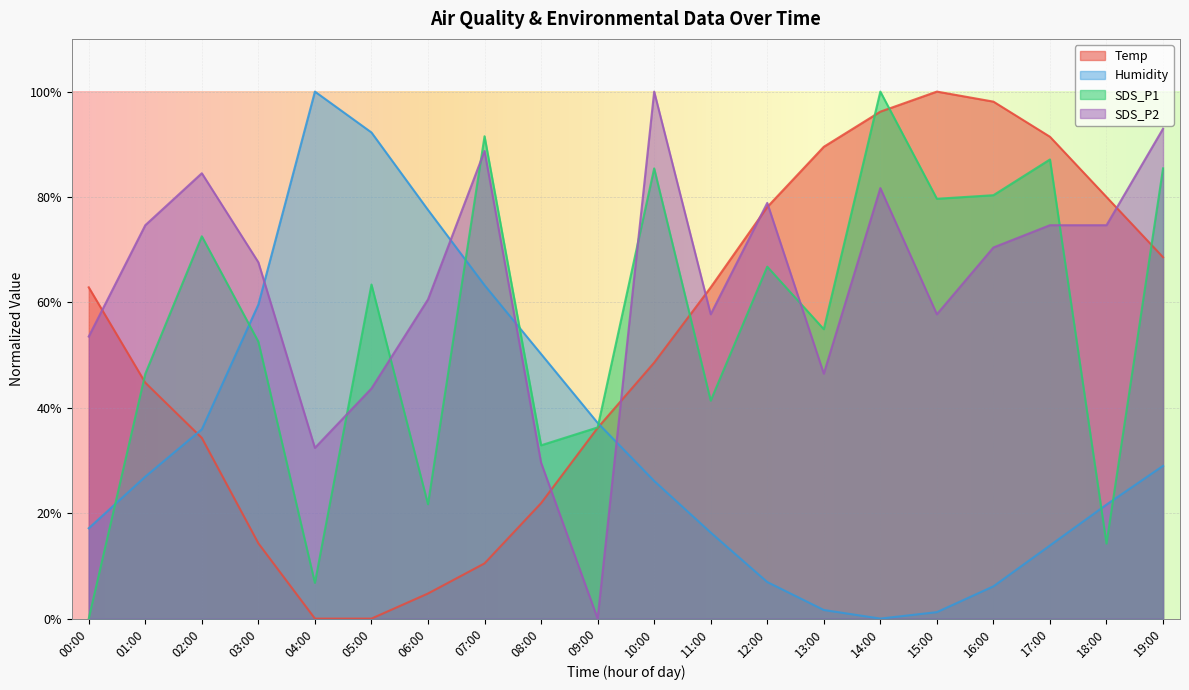

List the labels in order of SDS_P2 value, largest first.

10:00, 19:00, 07:00, 02:00, 14:00, 12:00, 01:00, 17:00, 18:00, 16:00, 03:00, 06:00, 11:00, 15:00, 00:00, 13:00, 05:00, 04:00, 08:00, 09:00